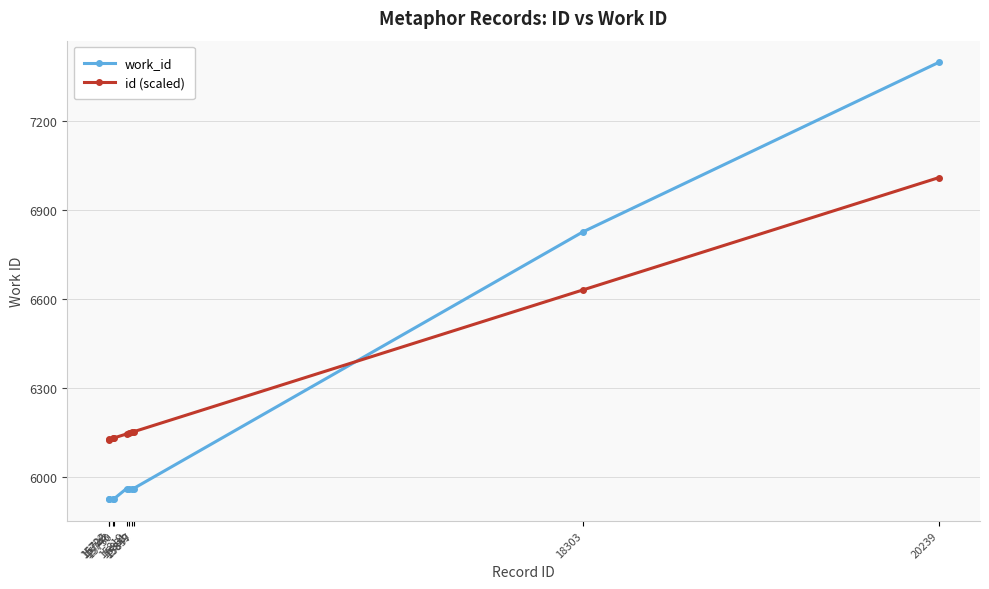

Does the chart have visible grid lines?

Yes